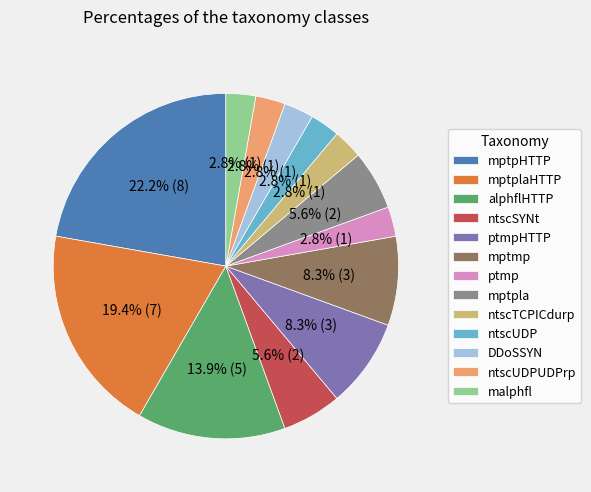

What is the ratio of the value at mptmp to the value at ptmpHTTP?

1.0